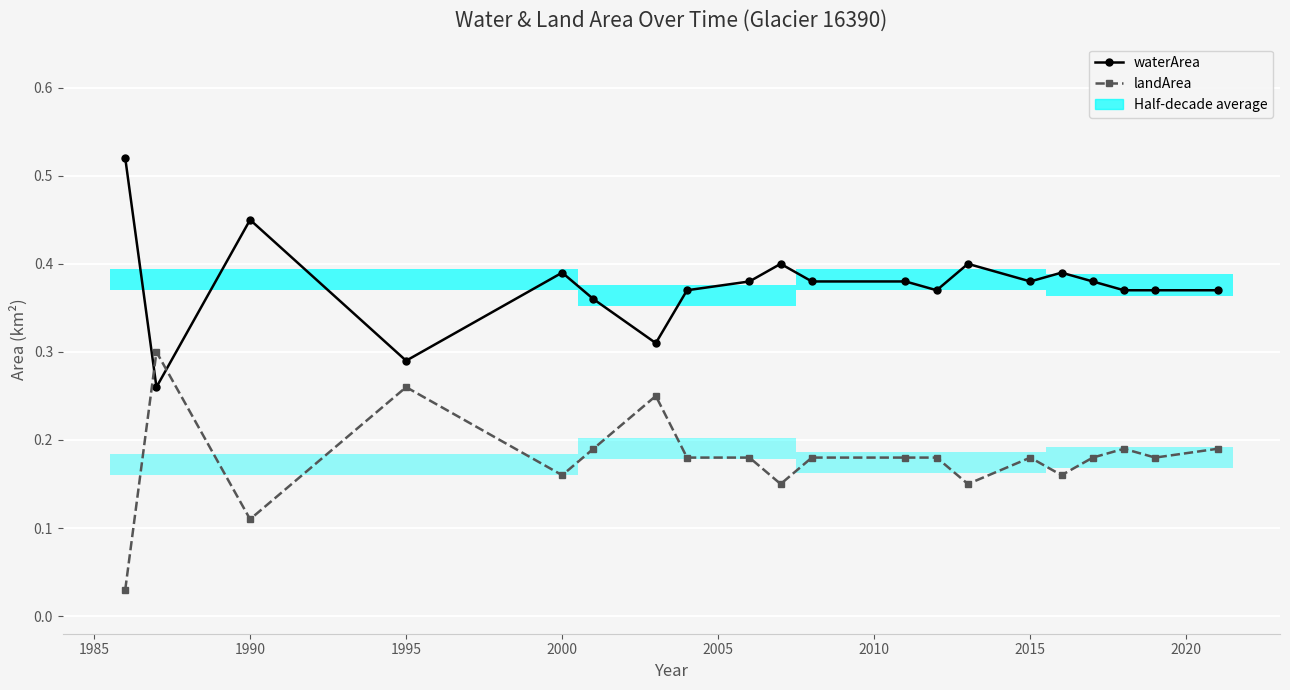

What is the average value of the landArea series?

0.2